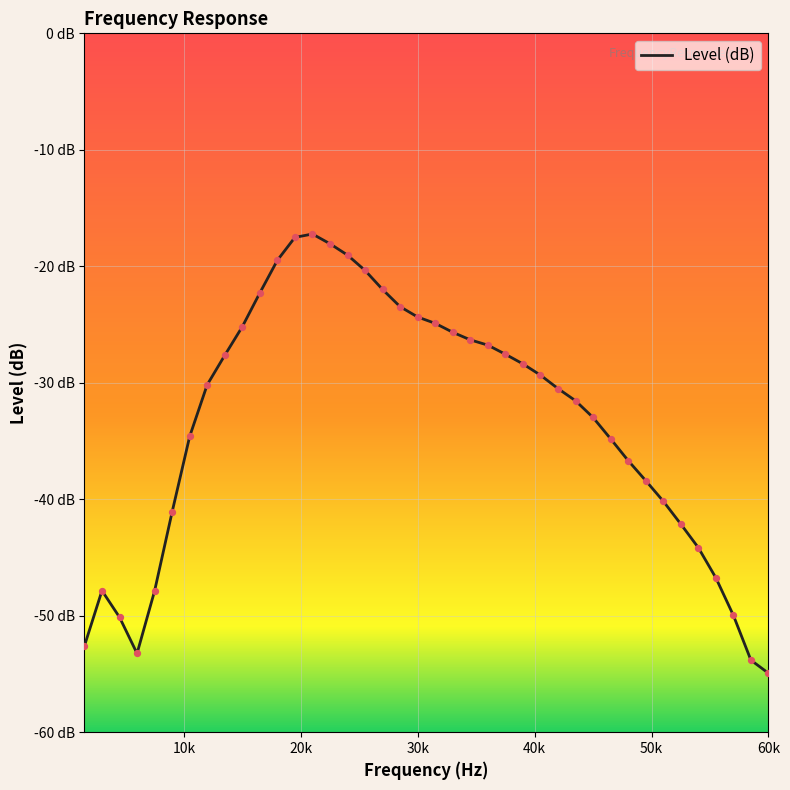

Is this an area chart (filled region under the line)?

No